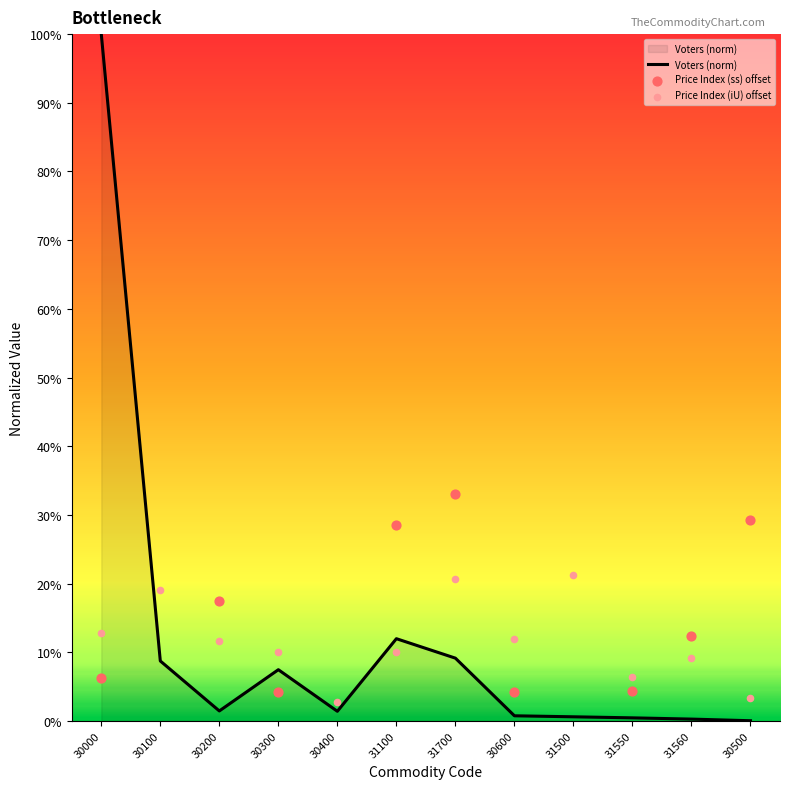

Which series has the widest spread of Y values?

Voters (norm)